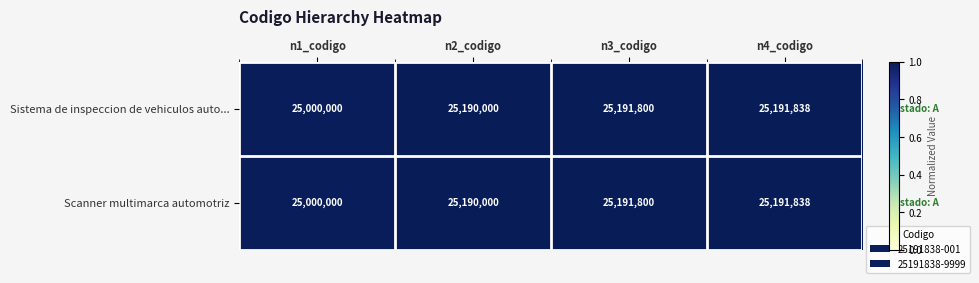

Reading right to left, transcribe all the data shown in this chart.

Sistema de inspeccion de vehiculos auto...: 25191838	25191800	25190000	25000000
Scanner multimarca automotriz: 25191838	25191800	25190000	25000000